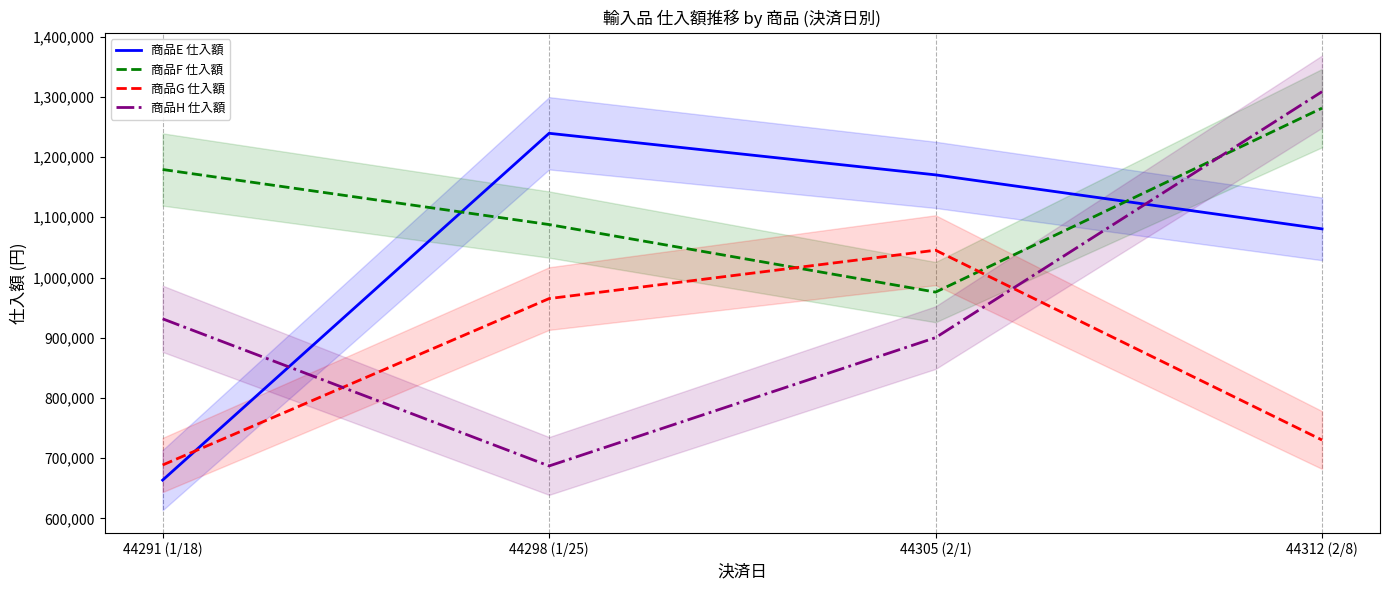

How many data points in 商品H 仕入額 are above 931443?

1